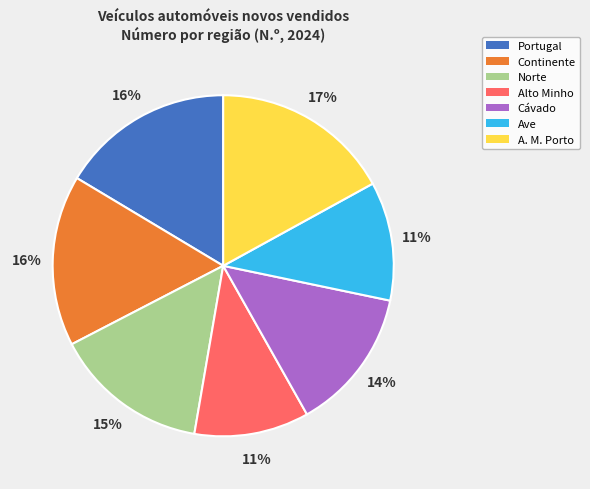

To the nearest percent, what is the combined percentage of A. M. Porto and Cávado?

31%